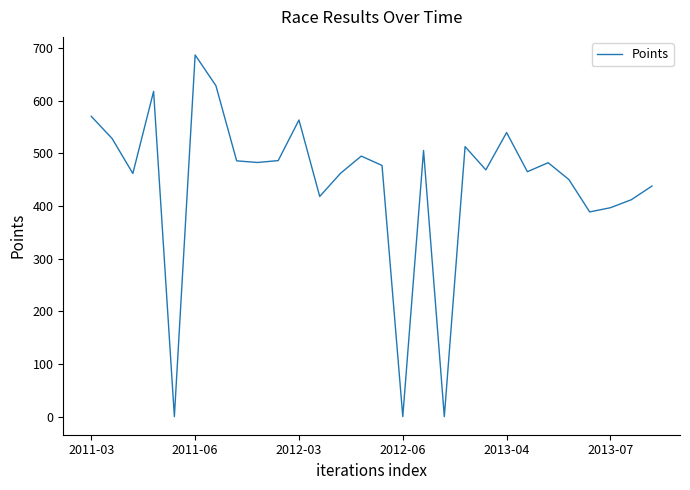

What is the sum of all values?

12418.0